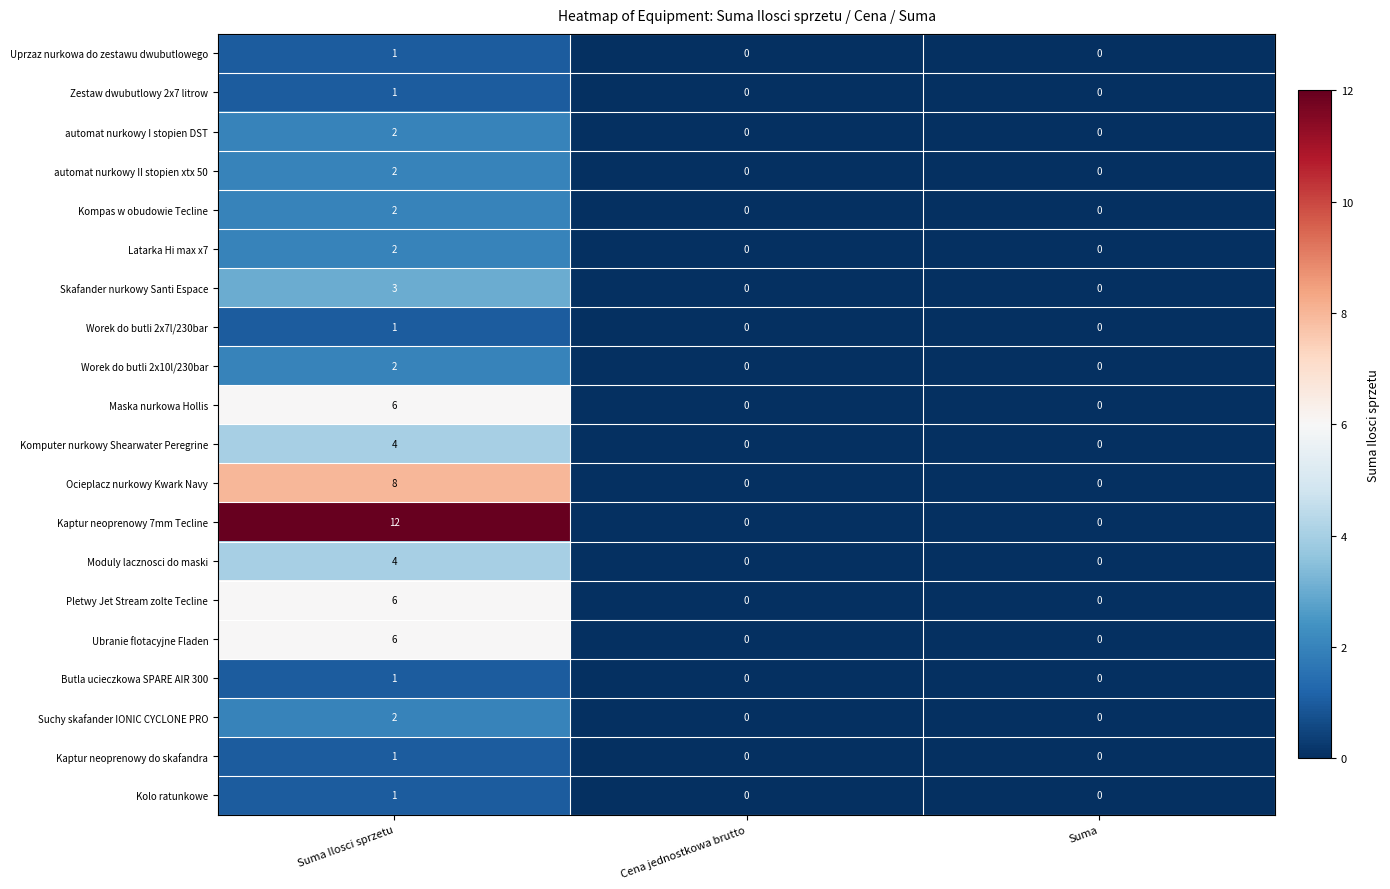

True or false: Worek do butli 2x10l/230bar has a value of 1 at Suma Ilosci sprzetu.

False